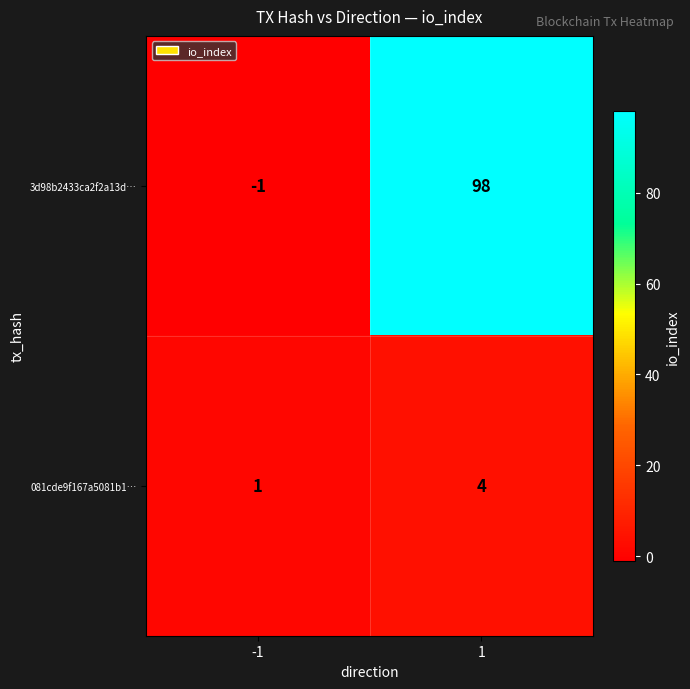

How many values in the 081cde9f167a5081b1… series are below 4?

1